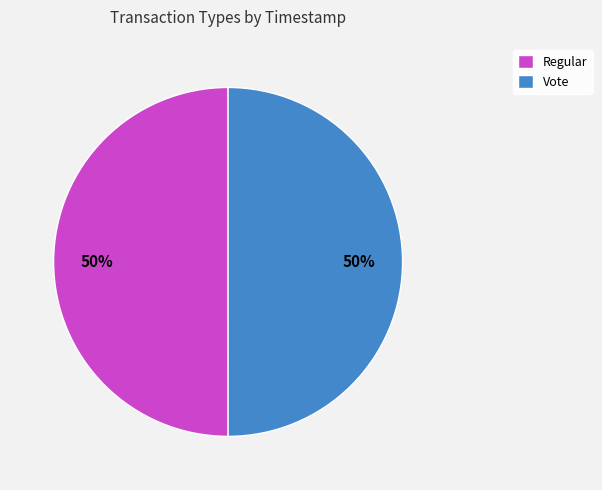

To the nearest percent, what portion does Regular represent?

50%